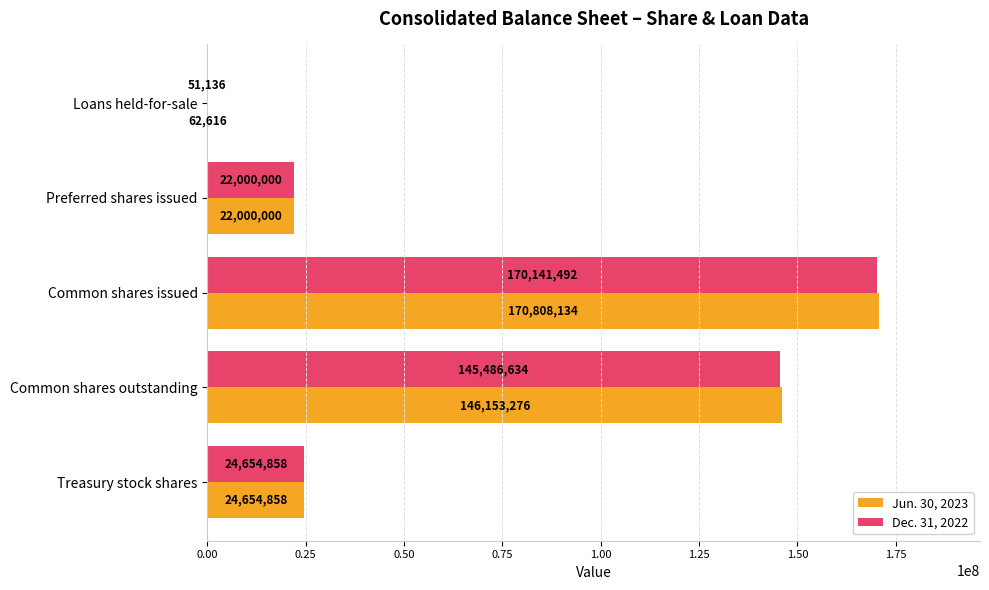

Count the number of categories in the chart.

5